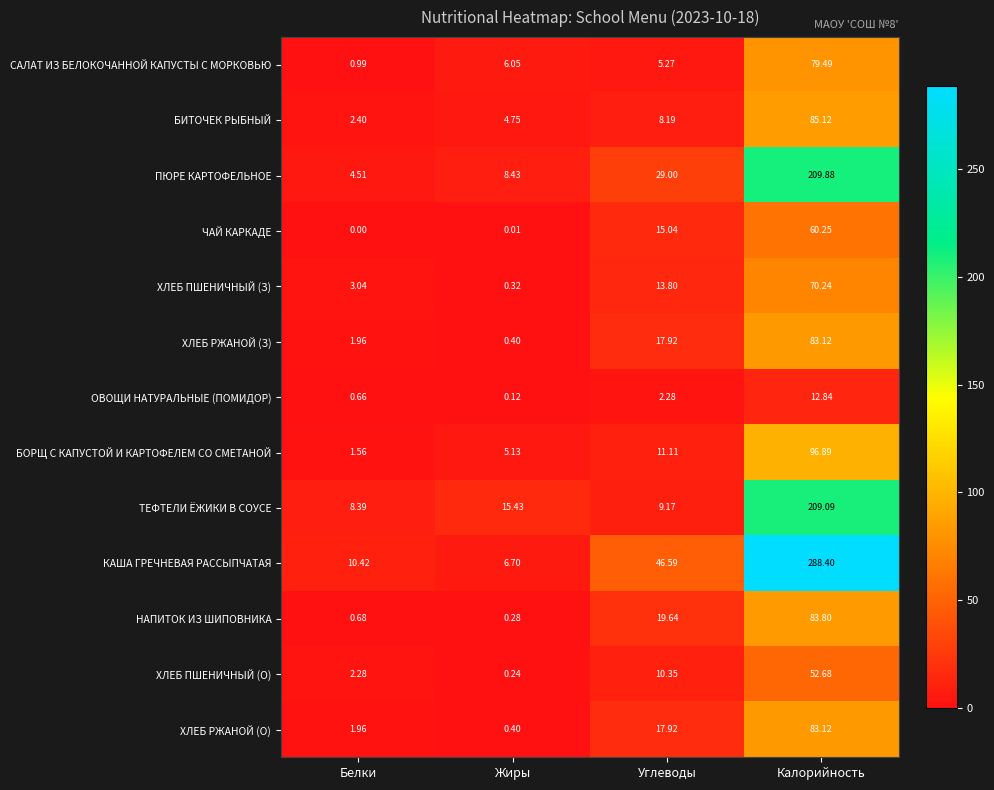

Is the value of ОВОЩИ НАТУРАЛЬНЫЕ (ПОМИДОР) at Калорийность greater than the value of ПЮРЕ КАРТОФЕЛЬНОЕ at Белки?

Yes